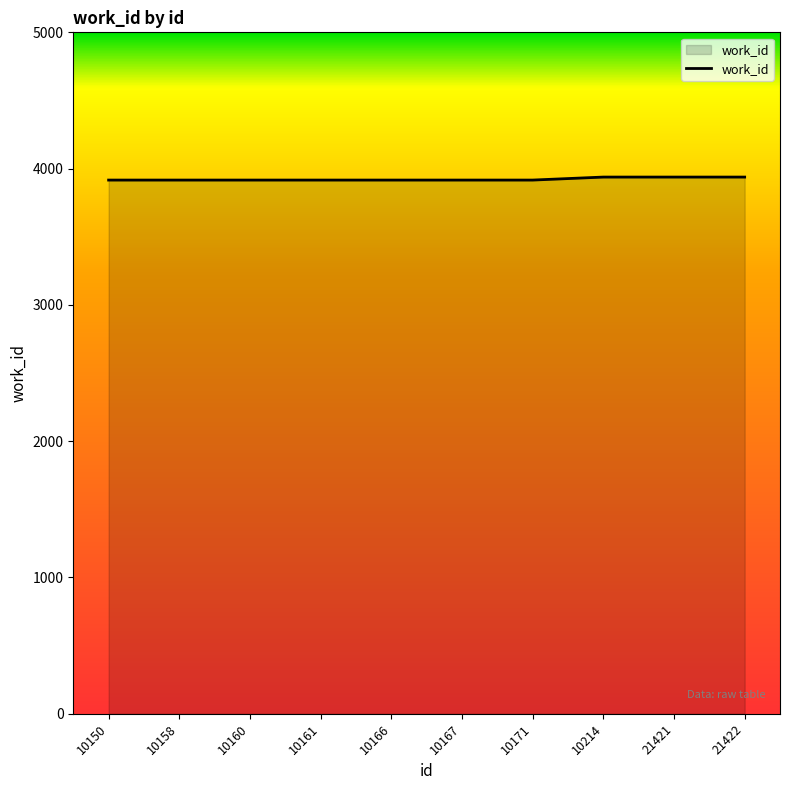

The value at 10214 is 2504. True or false?

False